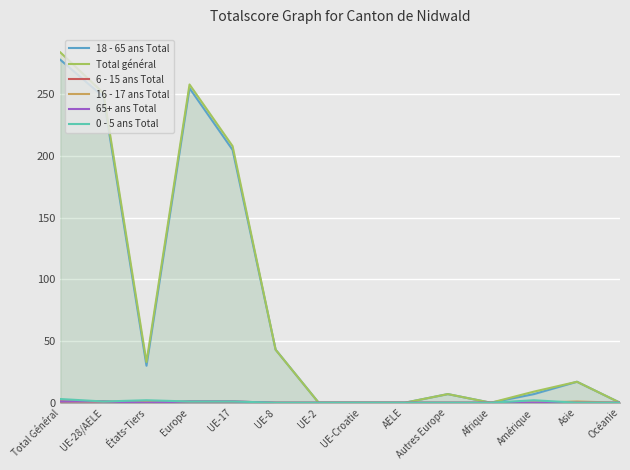

True or false: 18 - 65 ans Total and 65+ ans Total cross at least once.

False